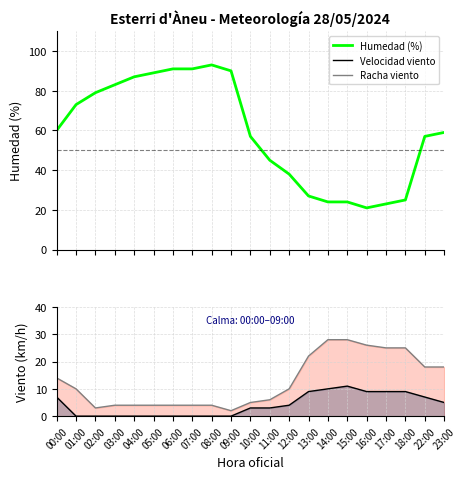

Reading left to right, transcribe all the data shown in this chart.

Humedad (%): 60	73	79	83	87	89	91	91	93	90	57	45	38	27	24	24	21	23	25	57	59
Velocidad del viento (km/h): 7	0	0	0	0	0	0	0	0	0	3	3	4	9	10	11	9	9	9	7	5
Racha (km/h): 14	10	3	4	4	4	4	4	4	2	5	6	10	22	28	28	26	25	25	18	18